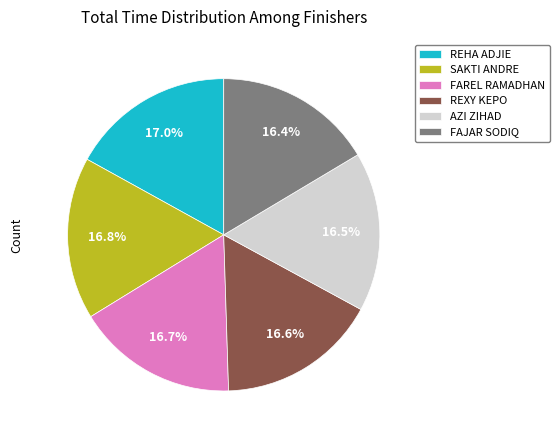

Approximately how many times larger is the value at FAREL RAMADHAN compared to REXY KEPO?

1.0